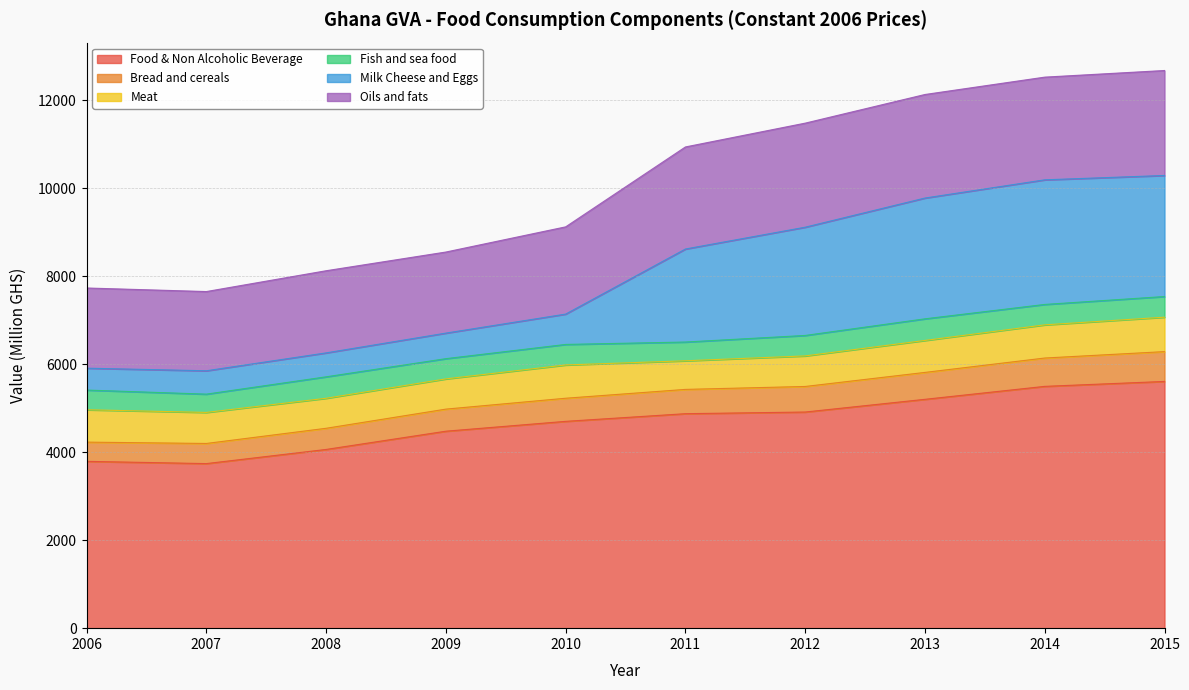

At which category is the sum across all series the highest?

2015